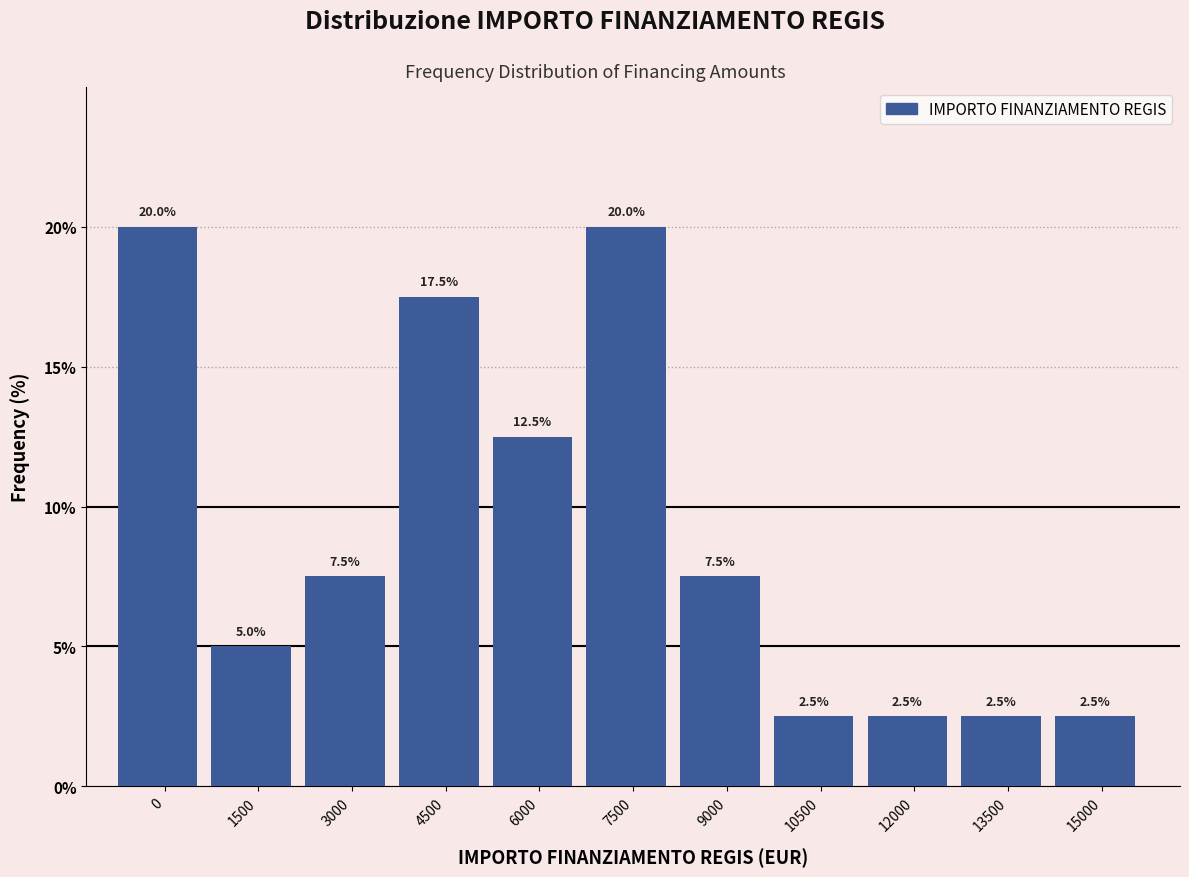

Reading left to right, what are all the values shown in this chart?

20.0	5.0	7.5	17.5	12.5	20.0	7.5	2.5	2.5	2.5	2.5